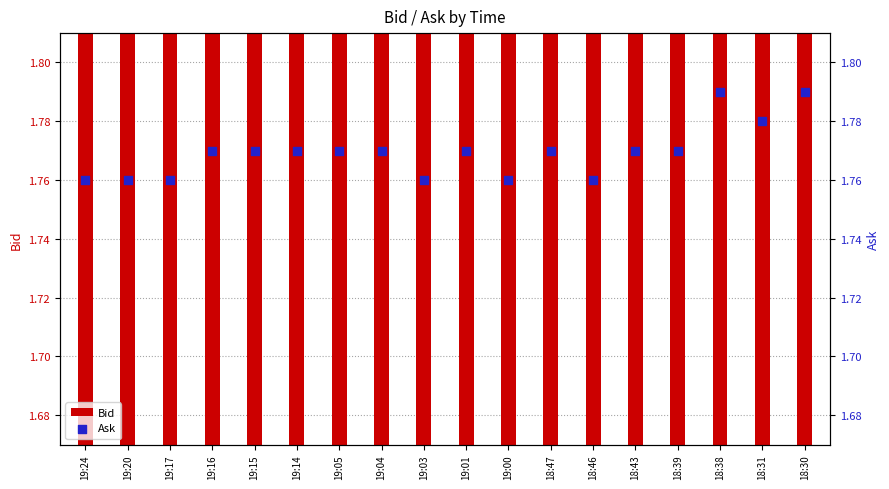

Which series contains the lowest Y value?

Bid